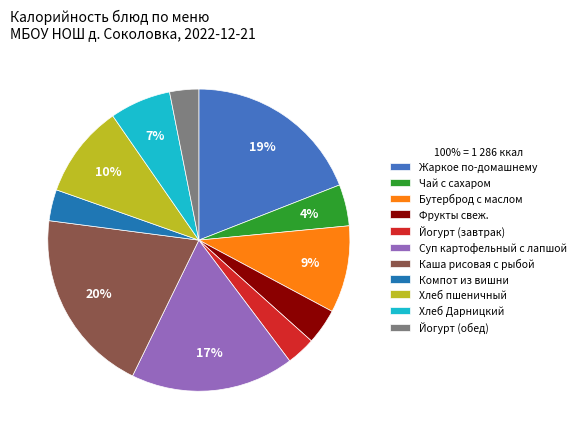

How many slices are in this pie chart?

11